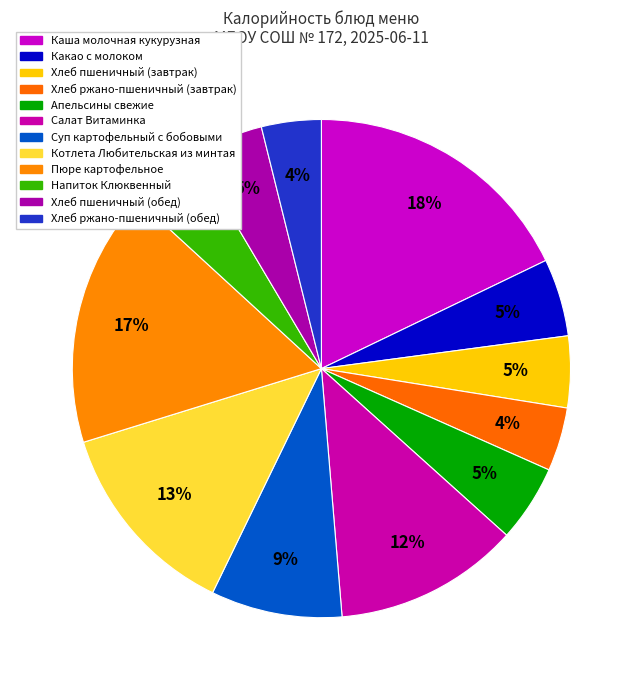

What percentage is the Котлета Любительская из минтая slice, to the nearest percent?

13%